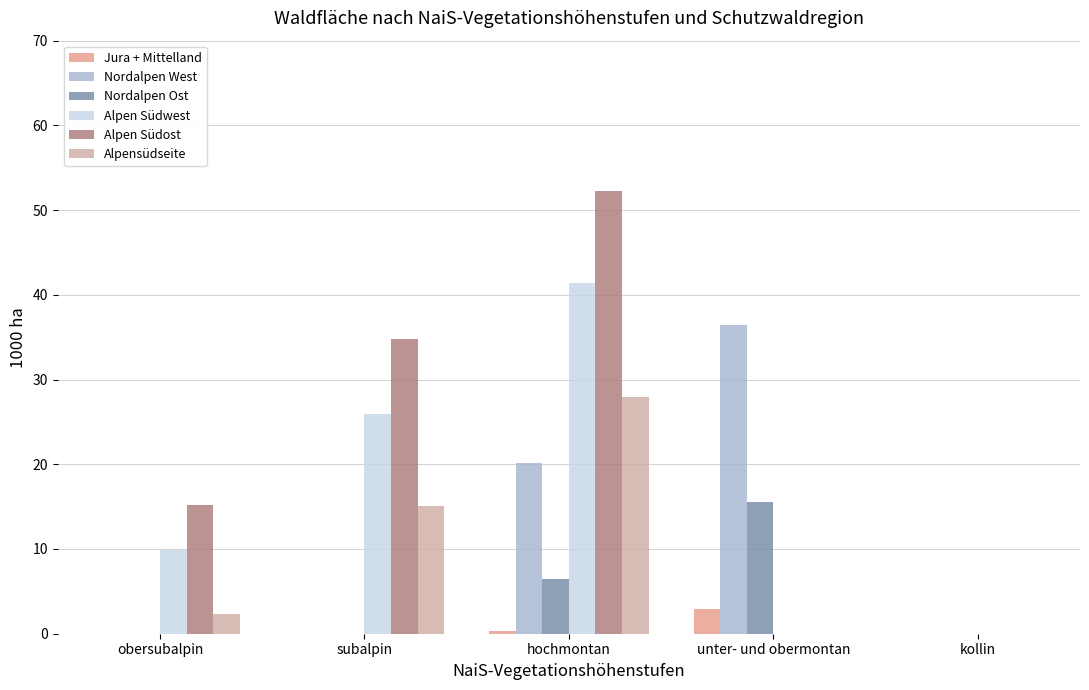

Are the bars horizontal?

No